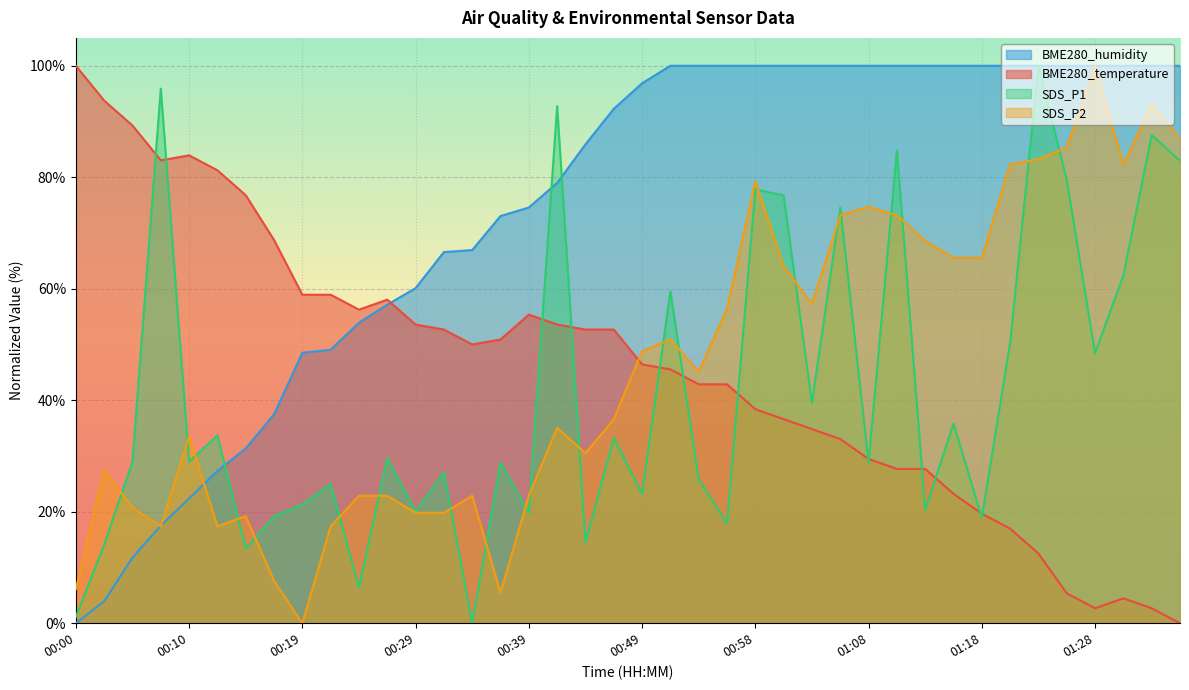

What is the label of the 34th point from the right?

00:15